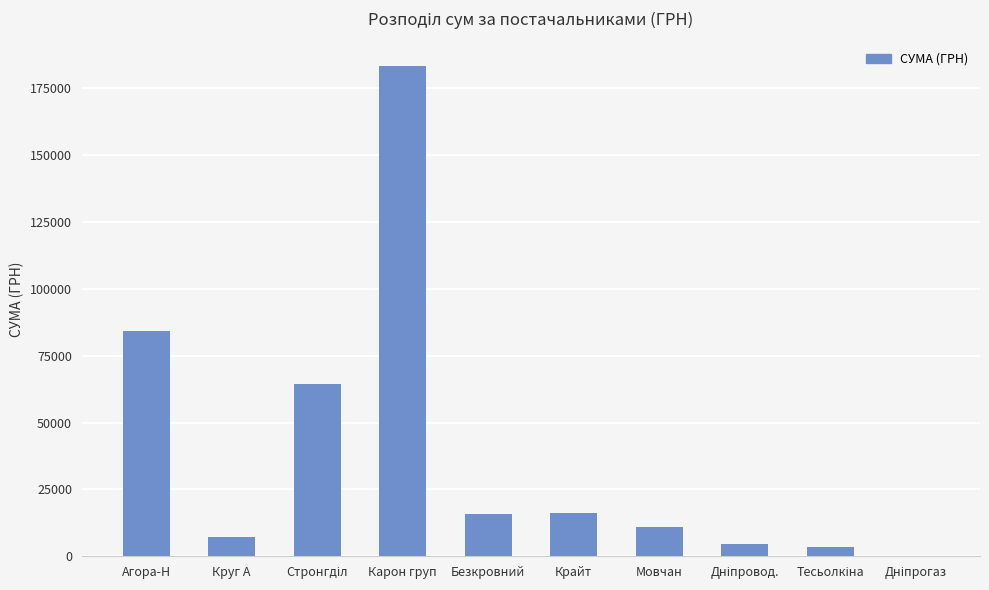

How many data points are above 15849?

5